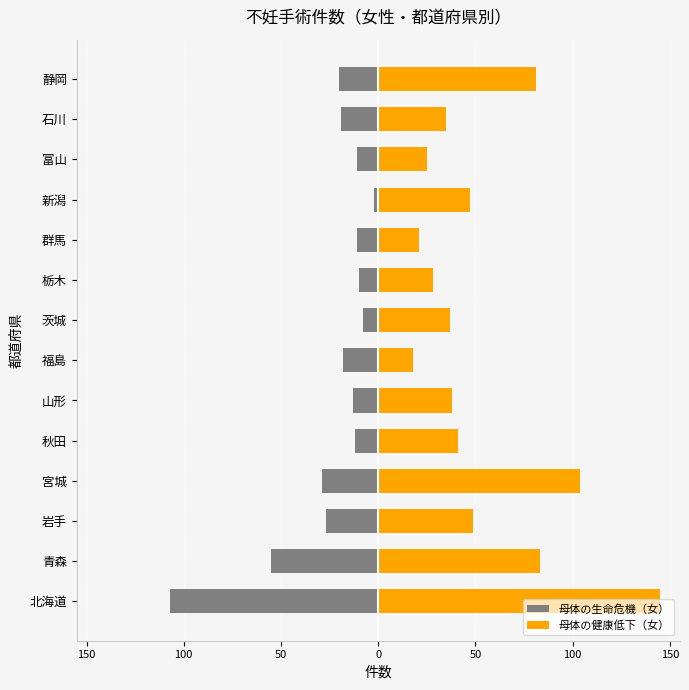

What is the sum of all 母体の生命危機（女） values?

-342